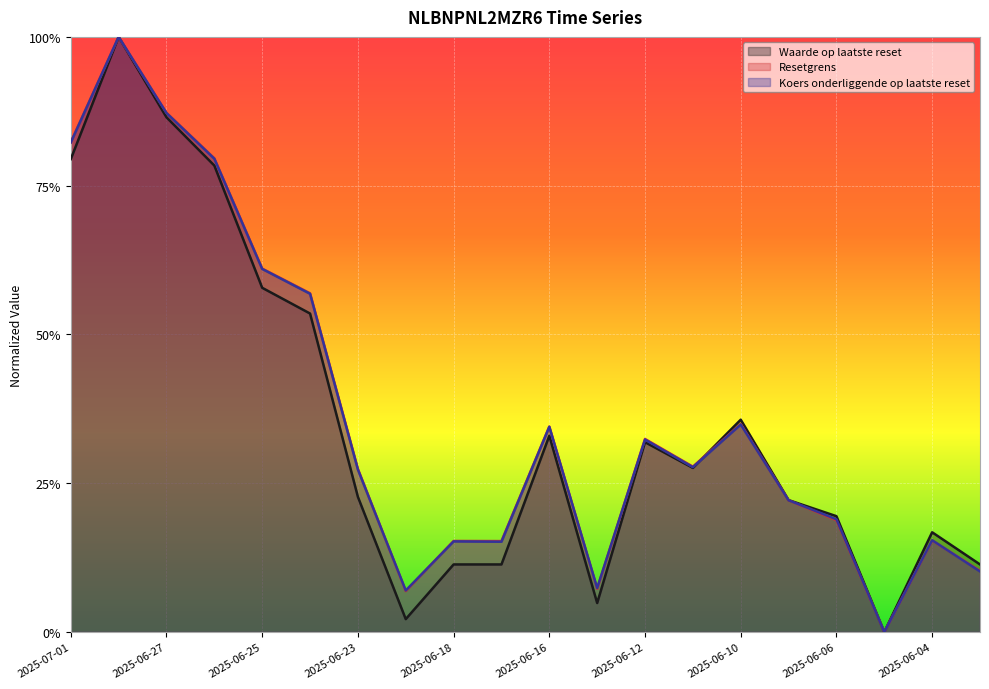

Reading right to left, transcribe all the data shown in this chart.

Waarde op laatste reset: 0.1	0.2	0.0	0.2	0.2	0.4	0.3	0.3	0.0	0.3	0.1	0.1	0.0	0.2	0.5	0.6	0.8	0.9	1.0	0.8
Resetgrens: 0.1	0.2	0.0	0.2	0.2	0.3	0.3	0.3	0.1	0.3	0.2	0.2	0.1	0.3	0.6	0.6	0.8	0.9	1.0	0.8
Koers onderliggende op laatste reset: 0.1	0.2	0.0	0.2	0.2	0.3	0.3	0.3	0.1	0.3	0.2	0.2	0.1	0.3	0.6	0.6	0.8	0.9	1.0	0.8